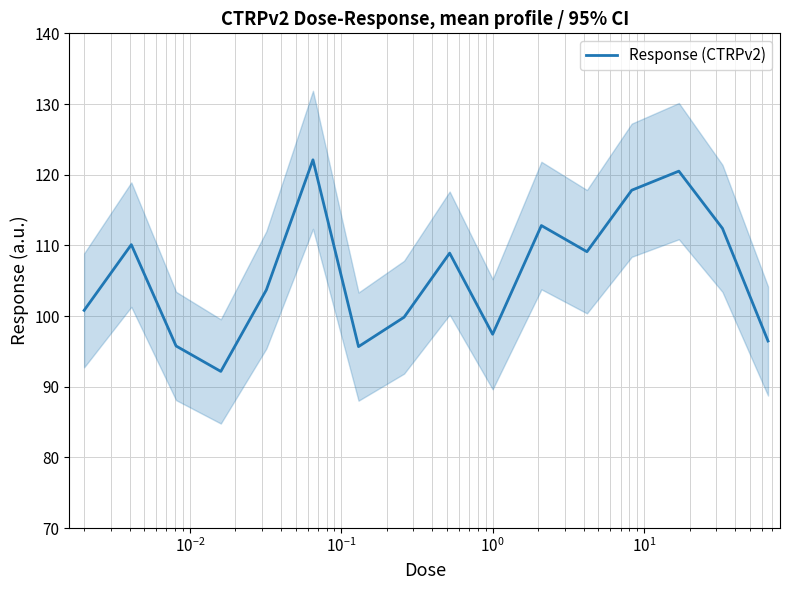

What is the highest value of the Response (CTRPv2) series?

122.1